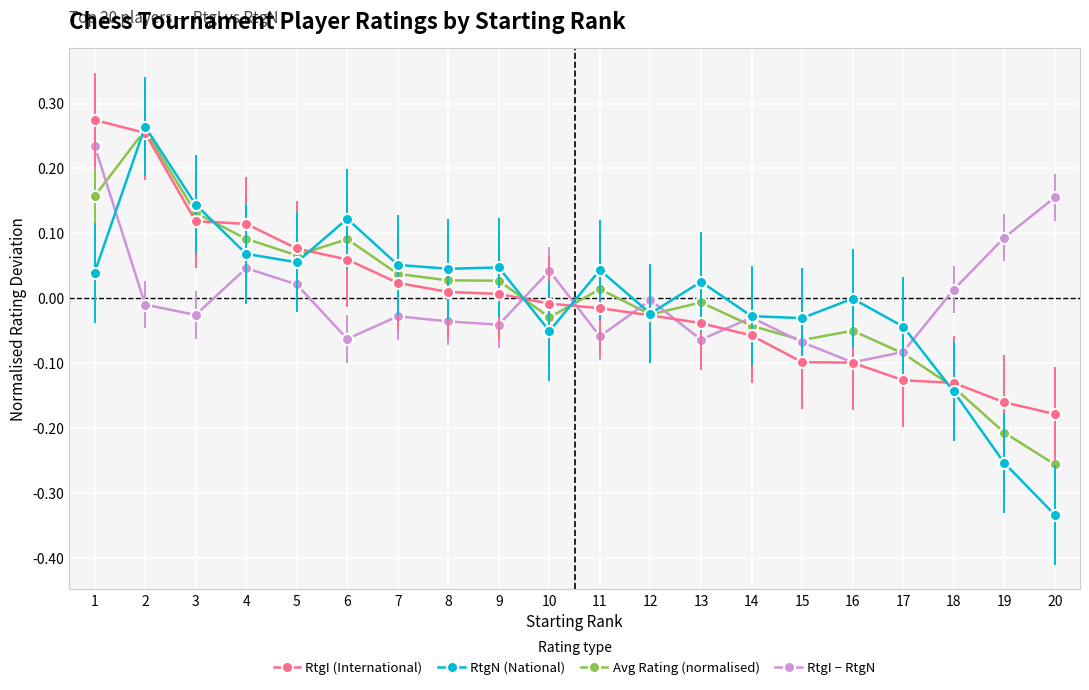

How many series are shown in this chart?

4